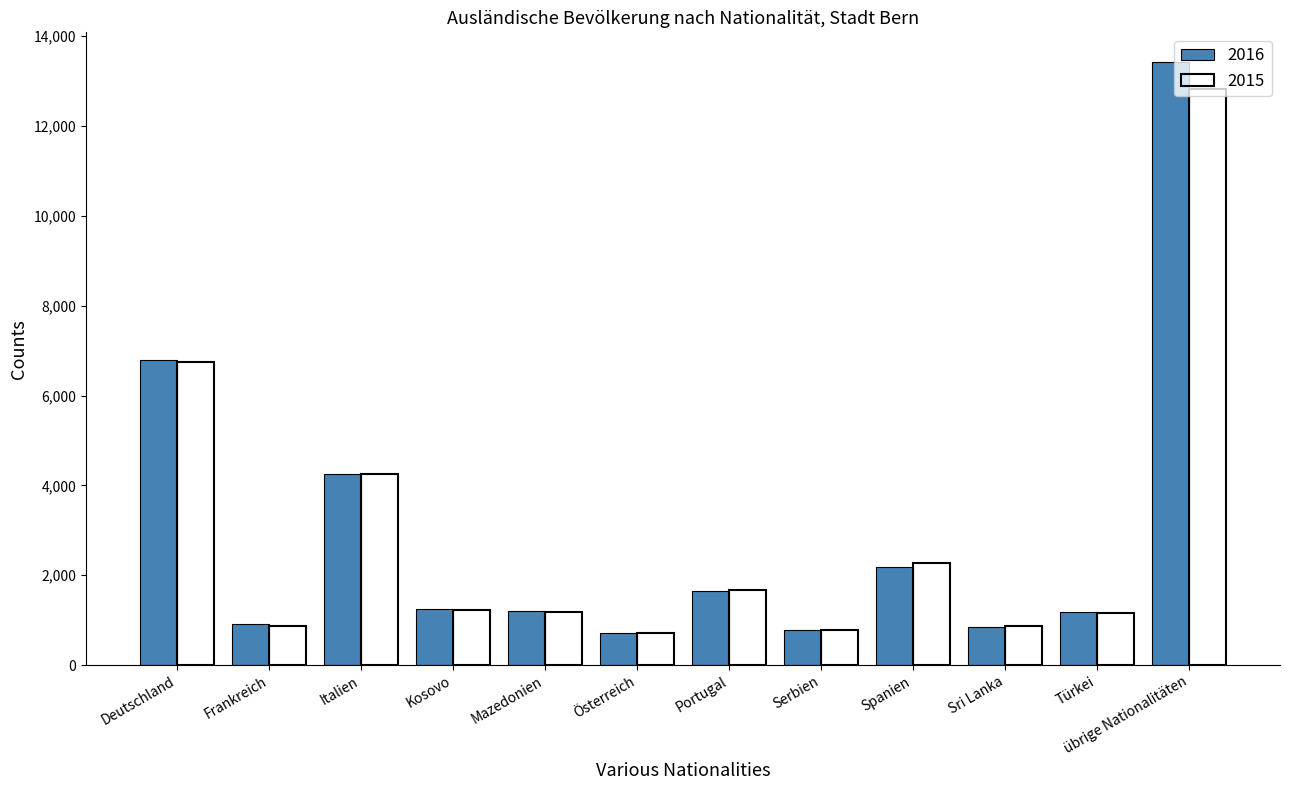

At which category is the sum across all series the highest?

übrige Nationalitäten